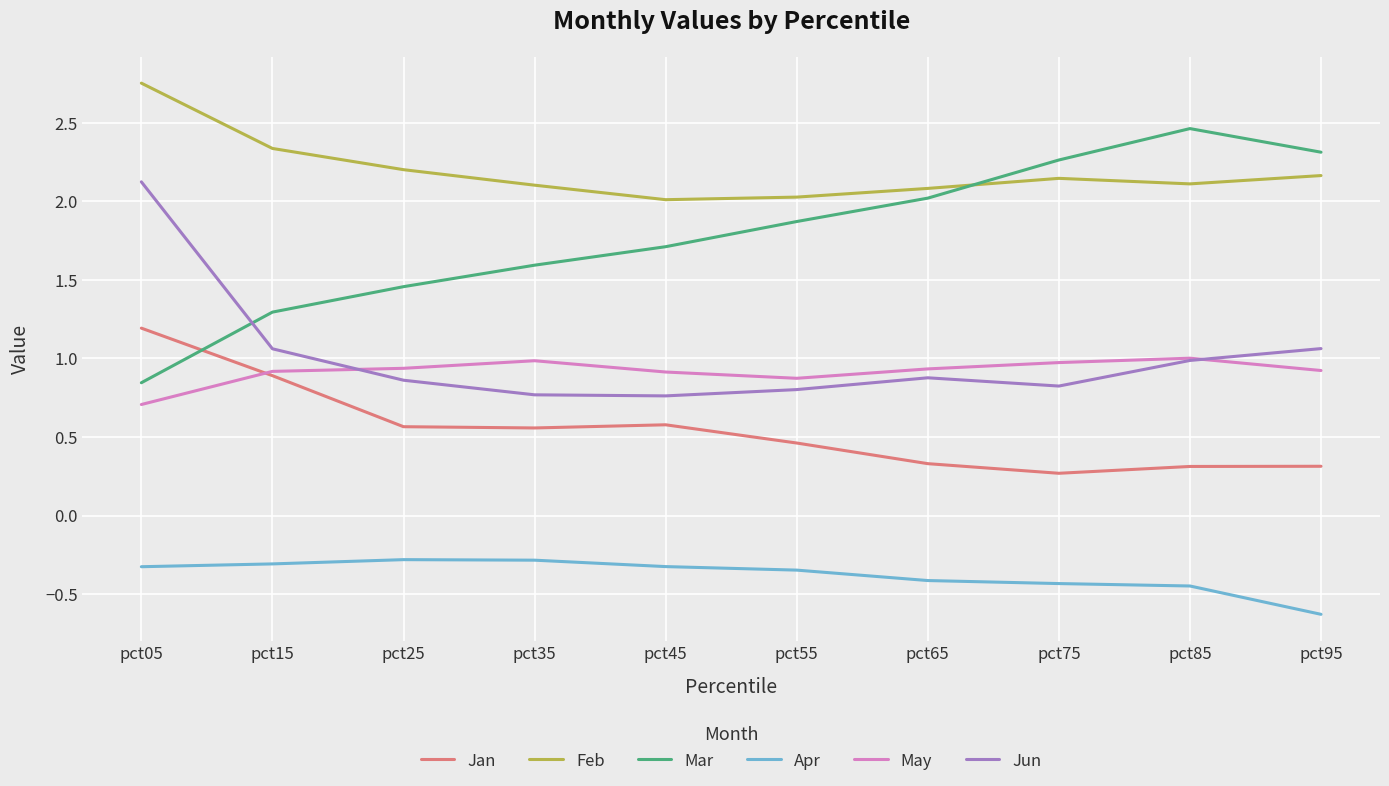

How many distinct data groups are displayed?

6